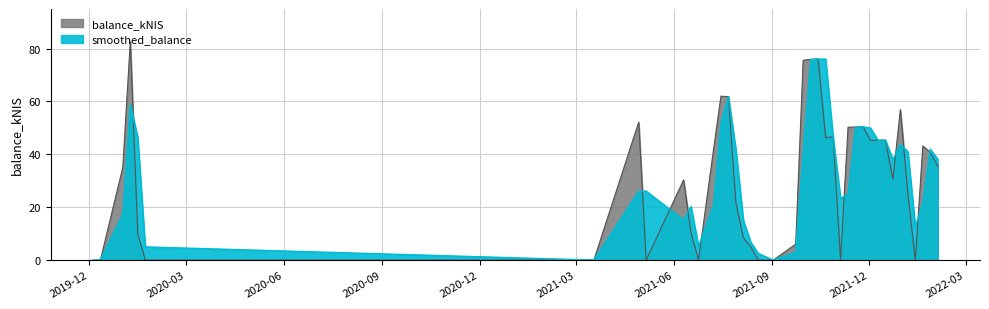

Which series has the largest total across all categories?

balance_kNIS